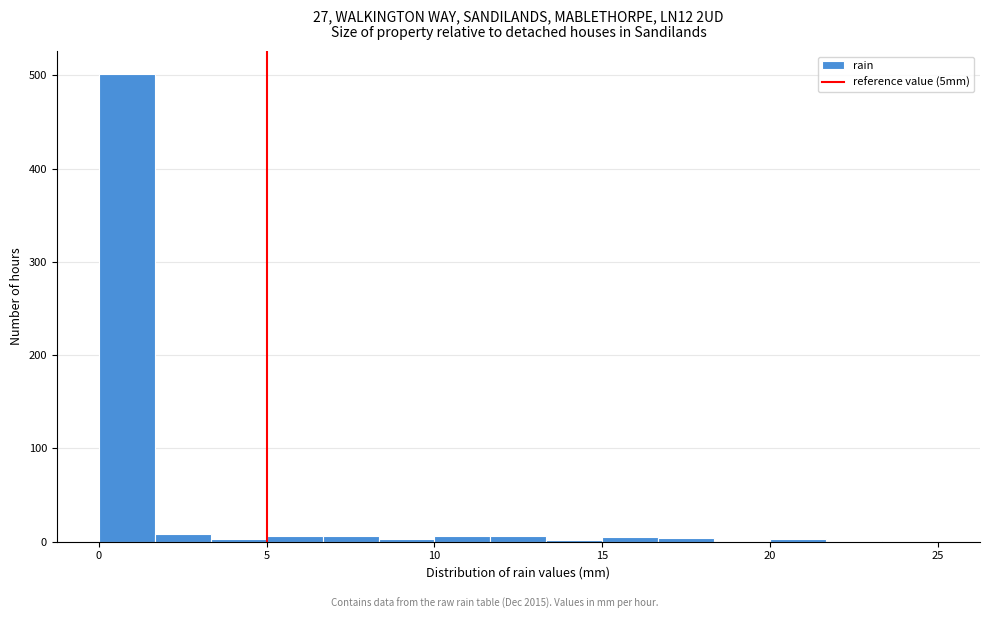

Around what value on the x-axis is the tallest bar? Give the approximate position of its centre, as read against the axis.

1.0